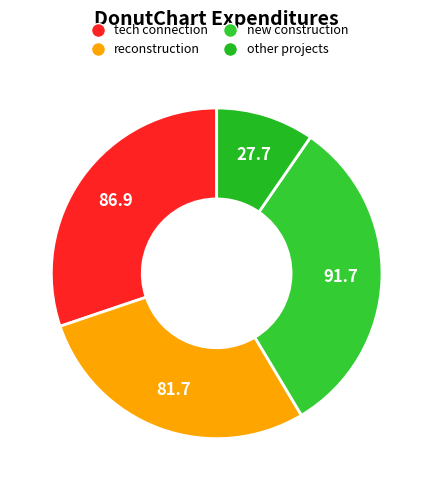

How many segments does this pie chart have?

4